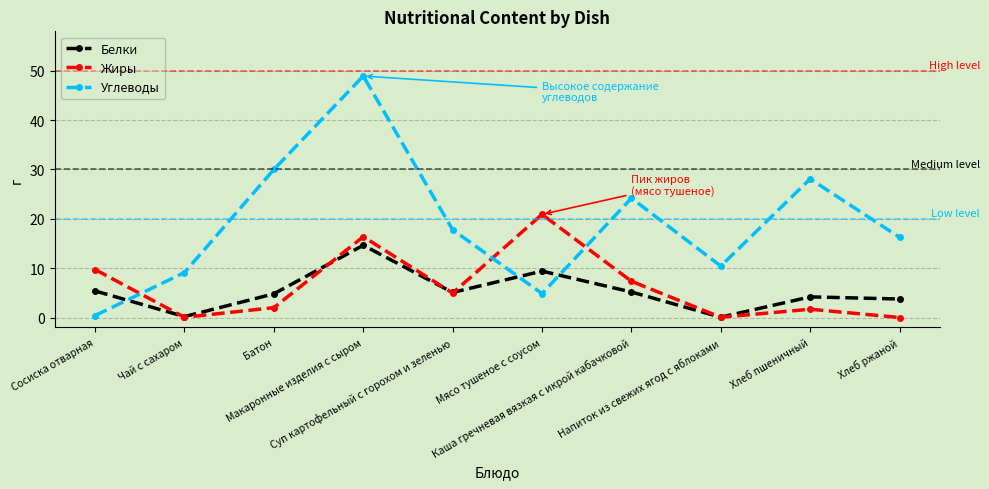

Which series has the widest spread of values?

Углеводы